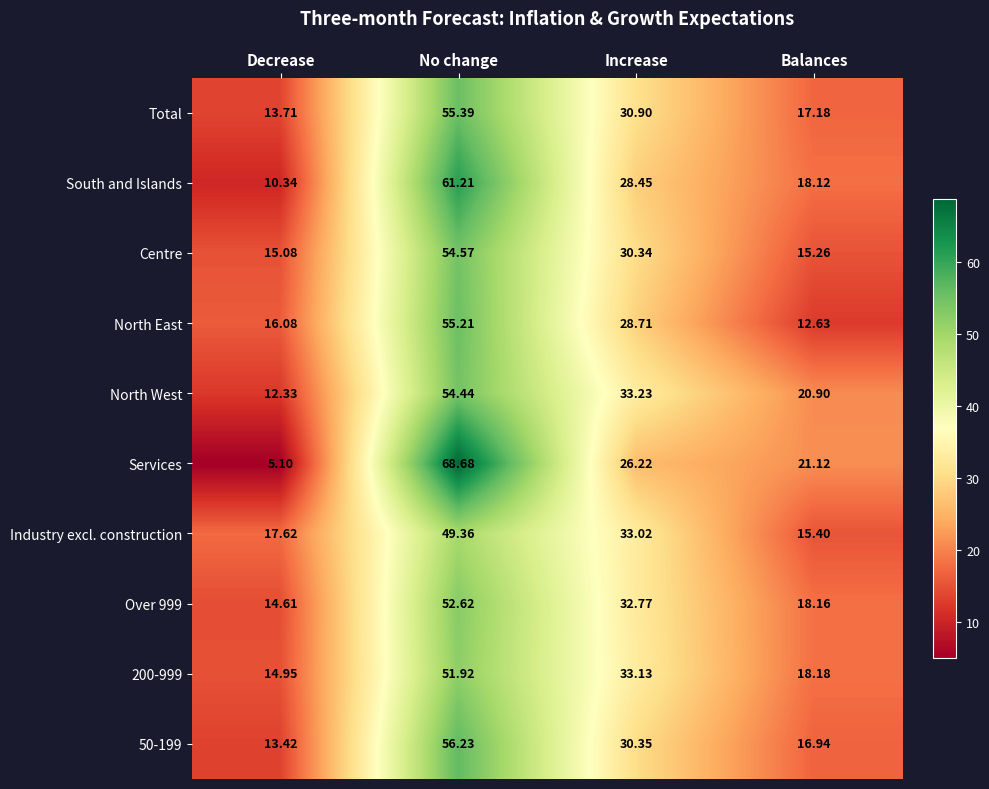

At which label does North West reach its peak?

No change